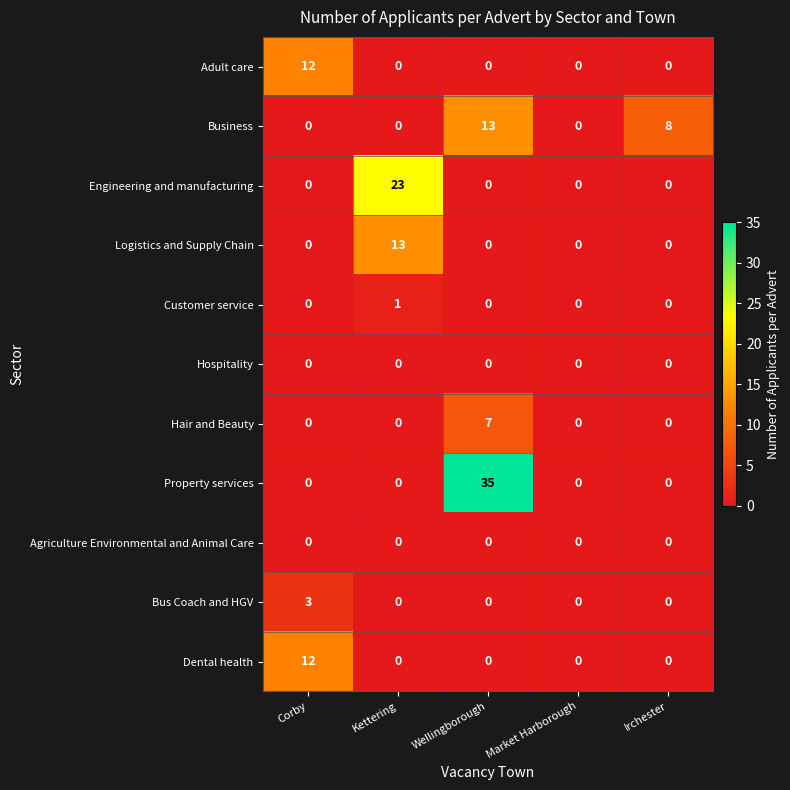

Which series has the largest range (max minus min)?

Property services